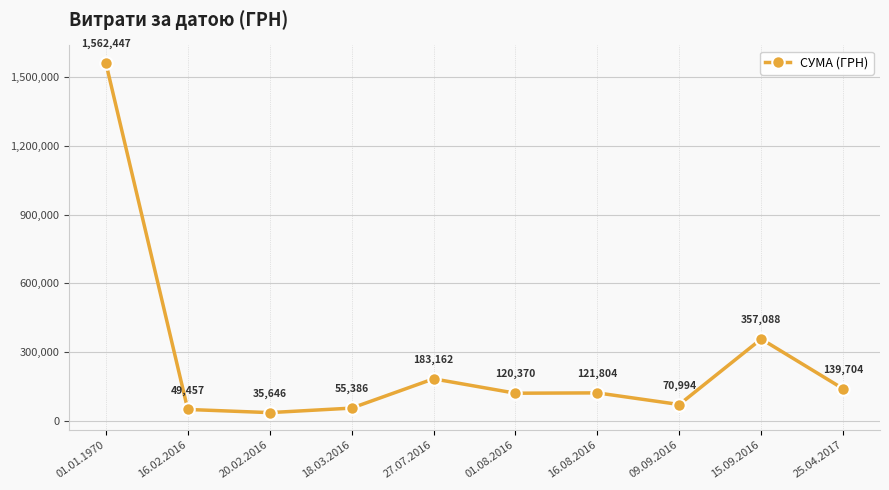

Between 25.04.2017 and 01.01.1970, which is larger?

01.01.1970